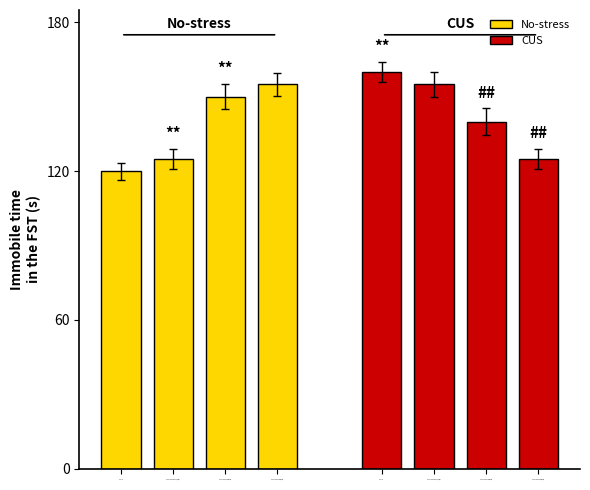

What value does the CUS series have at zymosan A 2 mg/kg?

125